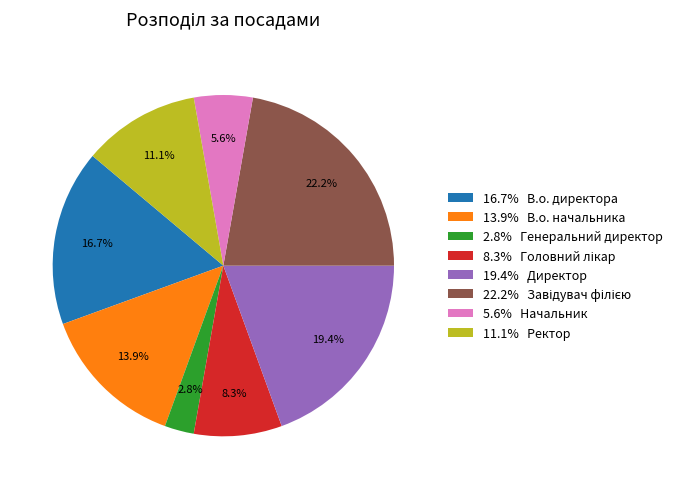

Which has a higher value, 16.7% В.о. директора or 11.1% Ректор?

16.7% В.о. директора